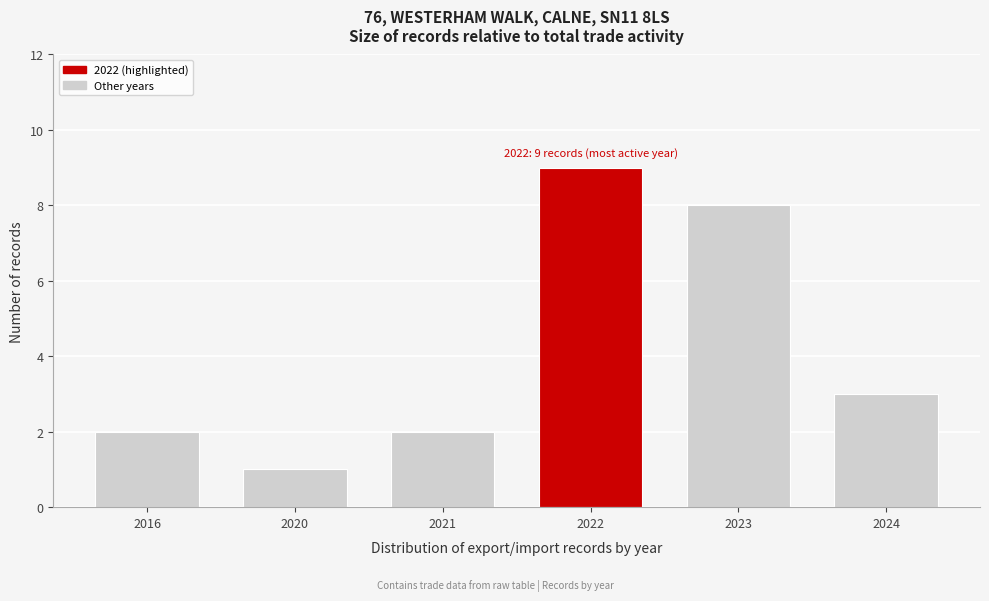

Reading right to left, extract all data points from this chart.

3	8	9	2	1	2